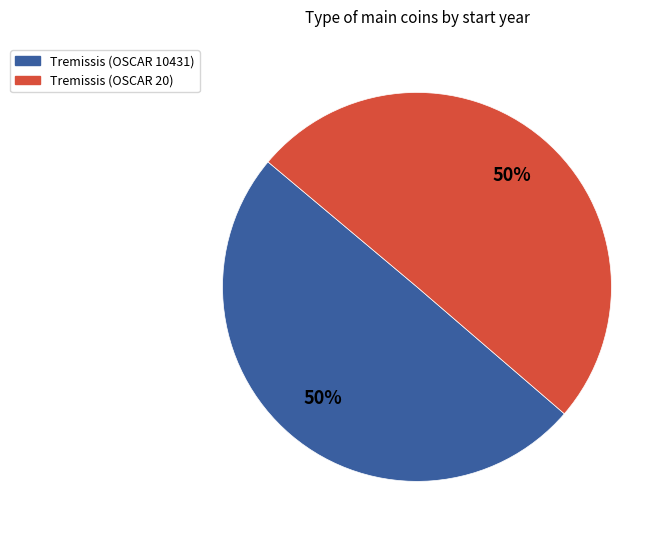

The Tremissis (OSCAR 20) slice represents 37% of the pie. True or false?

False